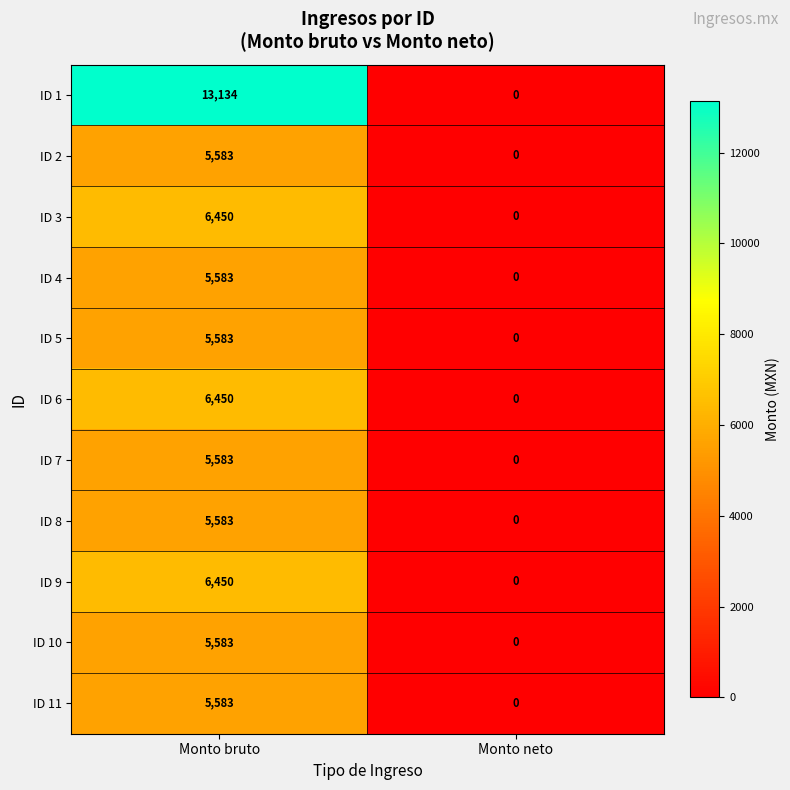

What is the greatest value displayed?

13134